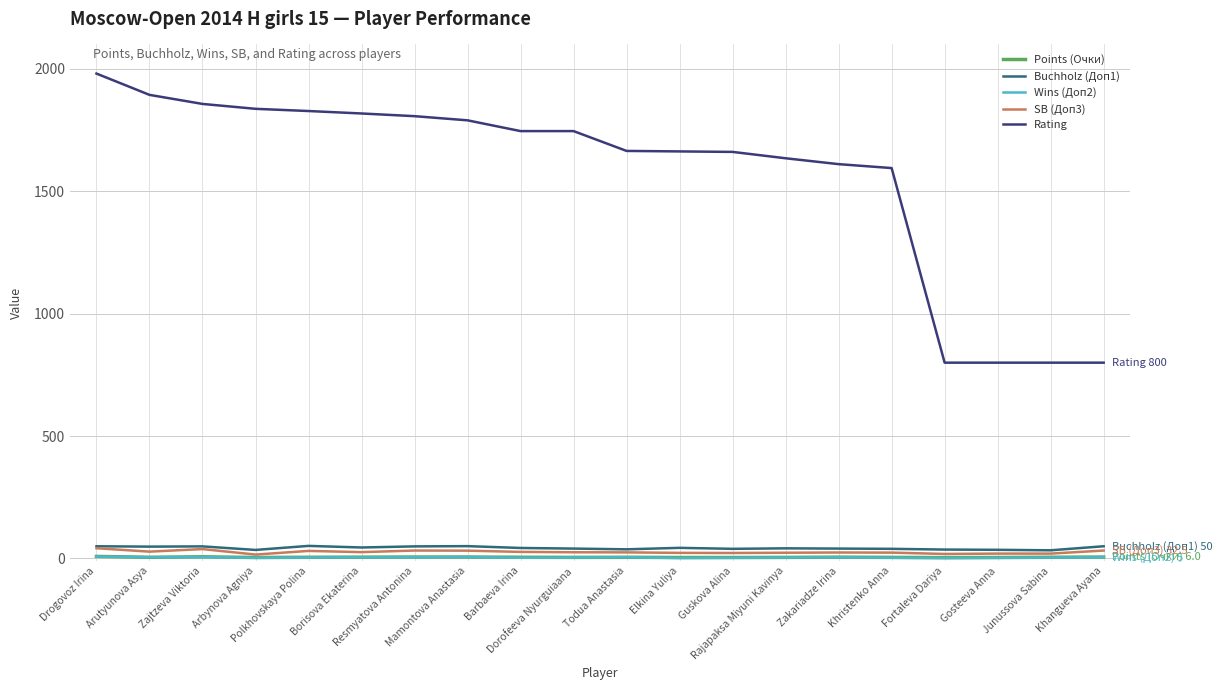

Which series has the largest range (max minus min)?

Rating